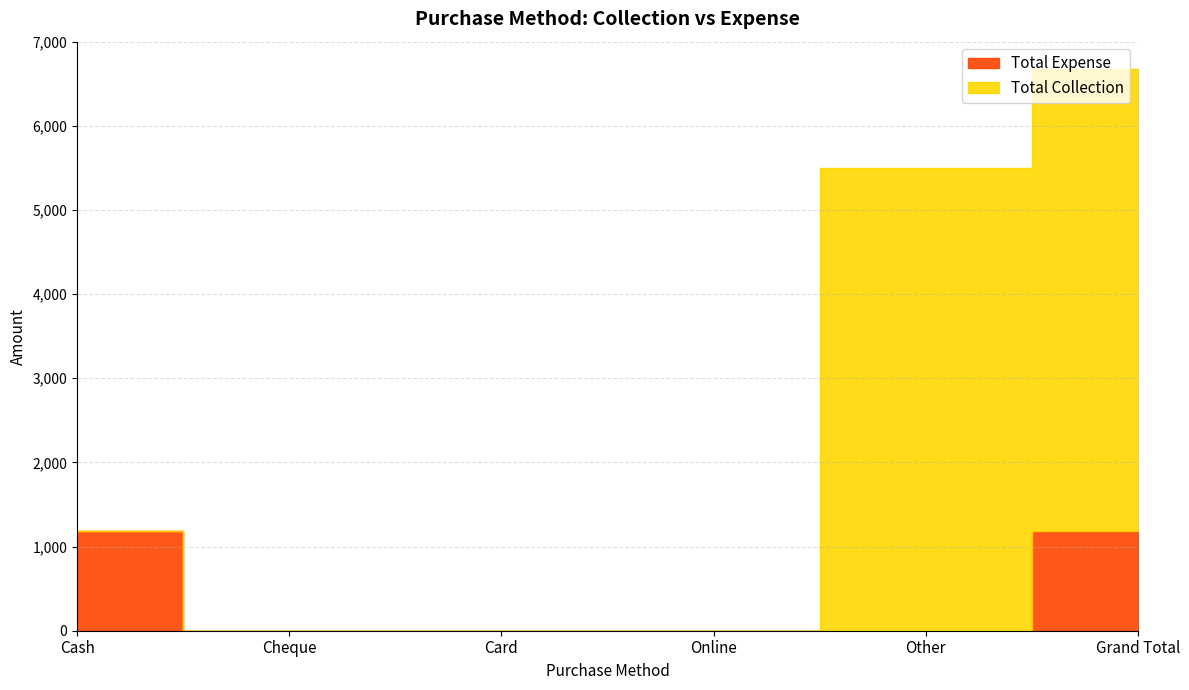

What is the label of the 2nd point from the right?

Other